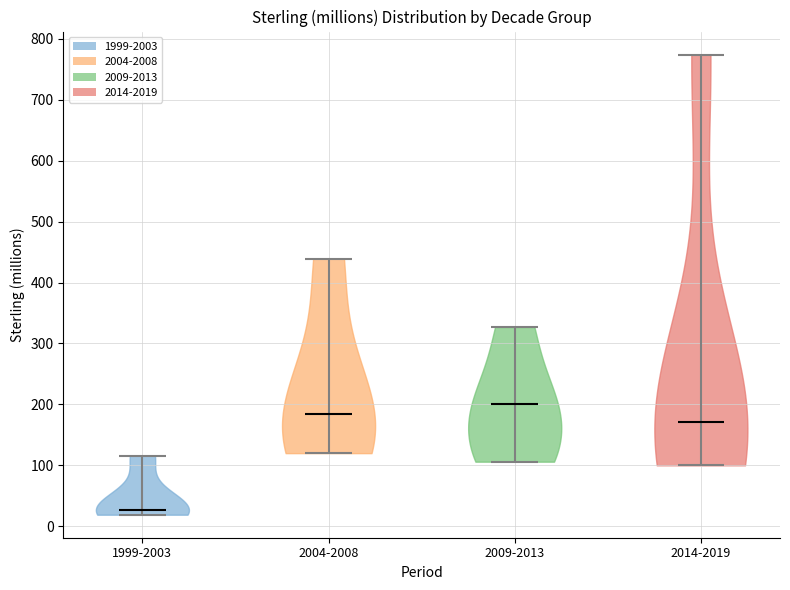

Reading left to right, read every violin against the y-axis: where its median line is, and the lowest and highest points it reaches. The values are not printed on the chart, so give them approximately, as read against the axis.

1999-2003: median line 30, lowest point 20, highest point 120
2004-2008: median line 180, lowest point 120, highest point 440
2009-2013: median line 200, lowest point 110, highest point 330
2014-2019: median line 170, lowest point 100, highest point 770